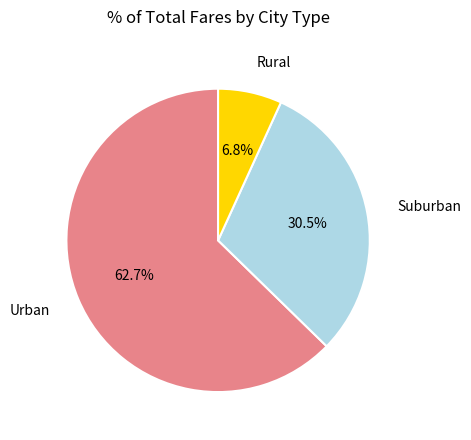

Which category has the smallest portion of the pie?

Rural